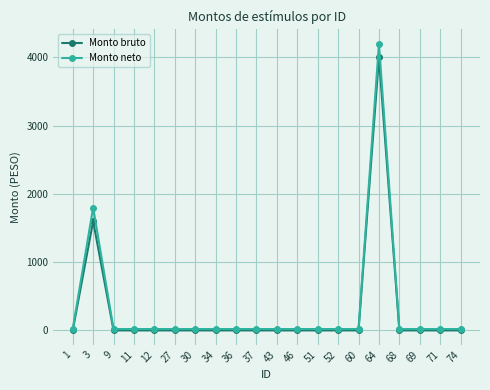

Is this an area chart (filled region under the line)?

No